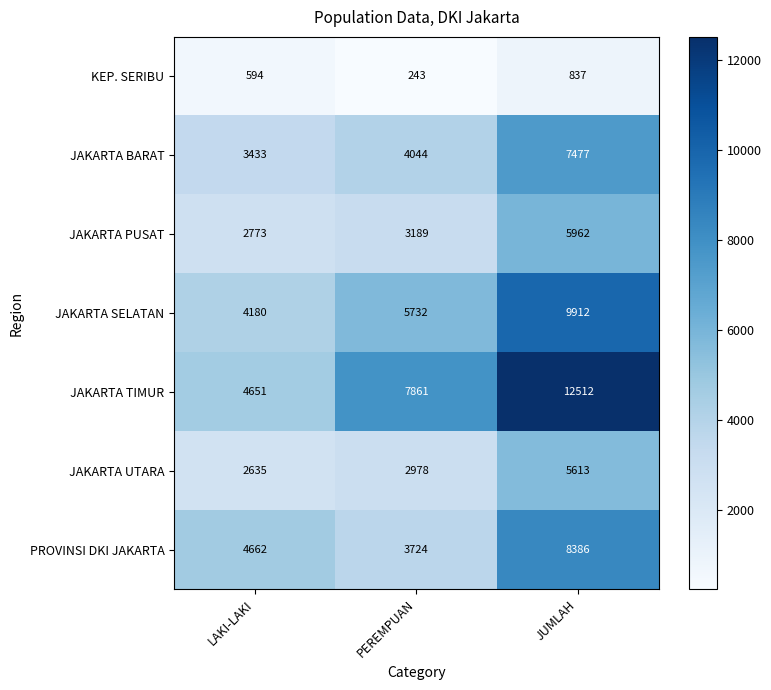

What is the difference between the maximum and minimum values in the JAKARTA PUSAT series?

3189